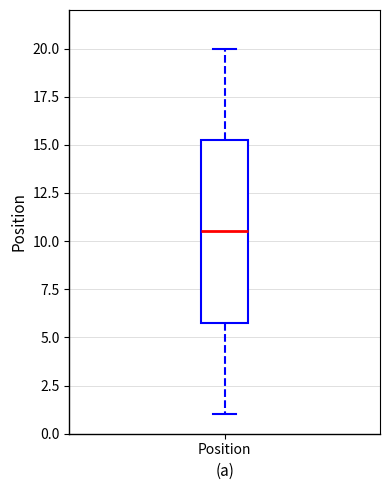

Where does the lower whisker of the box for Position end on the y-axis? The values are not printed on the chart, so give them approximately, as read against the axis.

1.0